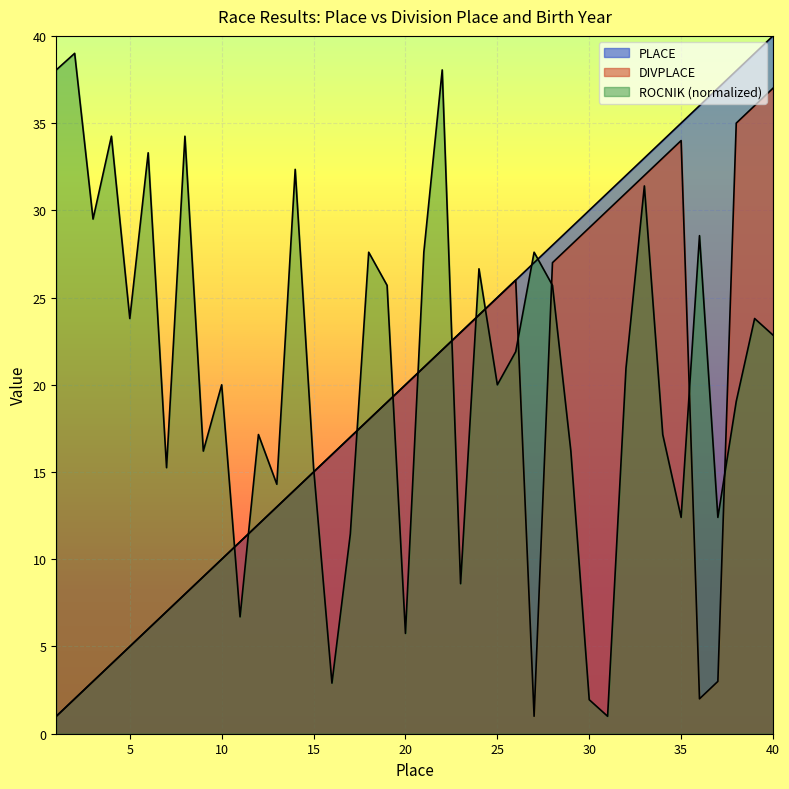

What is the value of the ROCNIK point at the 27th from the left?

27.6